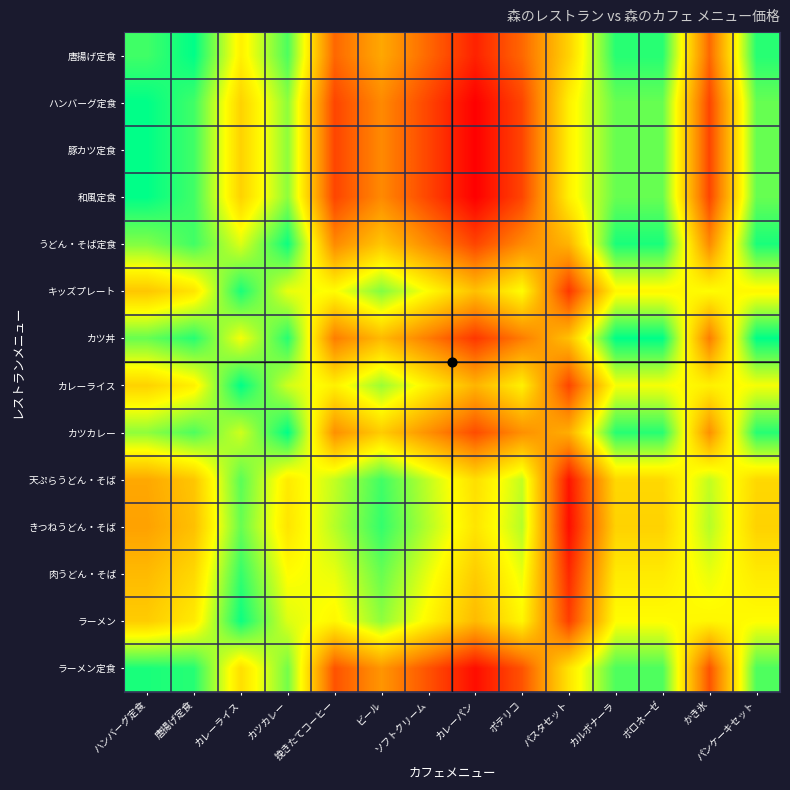

Reading left to right, what are all the values shown in this chart?

唐揚げ定食: ハンバーグ定食=50	唐揚げ定食=0	カレーライス=220	カツカレー=60	挽きたてコーヒー=440	ビール=340	ソフトクリーム=440	カレーパン=540	ポテリコ=440	パスタセット=270	カルボナーラ=30	ボロネーゼ=30	かき氷=440	パンケーキセット=30
ハンバーグ定食: ハンバーグ定食=0	唐揚げ定食=50	カレーライス=270	カツカレー=110	挽きたてコーヒー=490	ビール=390	ソフトクリーム=490	カレーパン=590	ポテリコ=490	パスタセット=220	カルボナーラ=80	ボロネーゼ=80	かき氷=490	パンケーキセット=80
豚カツ定食: ハンバーグ定食=0	唐揚げ定食=50	カレーライス=270	カツカレー=110	挽きたてコーヒー=490	ビール=390	ソフトクリーム=490	カレーパン=590	ポテリコ=490	パスタセット=220	カルボナーラ=80	ボロネーゼ=80	かき氷=490	パンケーキセット=80
和風定食: ハンバーグ定食=0	唐揚げ定食=50	カレーライス=270	カツカレー=110	挽きたてコーヒー=490	ビール=390	ソフトクリーム=490	カレーパン=590	ポテリコ=490	パスタセット=220	カルボナーラ=80	ボロネーゼ=80	かき氷=490	パンケーキセット=80
うどん・そば定食: ハンバーグ定食=100	唐揚げ定食=50	カレーライス=170	カツカレー=10	挽きたてコーヒー=390	ビール=290	ソフトクリーム=390	カレーパン=490	ポテリコ=390	パスタセット=320	カルボナーラ=20	ボロネーゼ=20	かき氷=390	パンケーキセット=20
キッズプレート: ハンバーグ定食=290	唐揚げ定食=240	カレーライス=20	カツカレー=180	挽きたてコーヒー=200	ビール=100	ソフトクリーム=200	カレーパン=300	ポテリコ=200	パスタセット=510	カルボナーラ=210	ボロネーゼ=210	かき氷=200	パンケーキセット=210
カツ丼: ハンバーグ定食=80	唐揚げ定食=30	カレーライス=190	カツカレー=30	挽きたてコーヒー=410	ビール=310	ソフトクリーム=410	カレーパン=510	ポテリコ=410	パスタセット=300	カルボナーラ=0	ボロネーゼ=0	かき氷=410	パンケーキセット=0
カレーライス: ハンバーグ定食=270	唐揚げ定食=220	カレーライス=0	カツカレー=160	挽きたてコーヒー=220	ビール=120	ソフトクリーム=220	カレーパン=320	ポテリコ=220	パスタセット=490	カルボナーラ=190	ボロネーゼ=190	かき氷=220	パンケーキセット=190
カツカレー: ハンバーグ定食=110	唐揚げ定食=60	カレーライス=160	カツカレー=0	挽きたてコーヒー=380	ビール=280	ソフトクリーム=380	カレーパン=480	ポテリコ=380	パスタセット=330	カルボナーラ=30	ボロネーゼ=30	かき氷=380	パンケーキセット=30
天ぷらうどん・そば: ハンバーグ定食=340	唐揚げ定食=290	カレーライス=70	カツカレー=230	挽きたてコーヒー=150	ビール=50	ソフトクリーム=150	カレーパン=250	ポテリコ=150	パスタセット=560	カルボナーラ=260	ボロネーゼ=260	かき氷=150	パンケーキセット=260
きつねうどん・そば: ハンバーグ定食=350	唐揚げ定食=300	カレーライス=80	カツカレー=240	挽きたてコーヒー=140	ビール=40	ソフトクリーム=140	カレーパン=240	ポテリコ=140	パスタセット=570	カルボナーラ=270	ボロネーゼ=270	かき氷=140	パンケーキセット=270
肉うどん・そば: ハンバーグ定食=310	唐揚げ定食=260	カレーライス=40	カツカレー=200	挽きたてコーヒー=180	ビール=80	ソフトクリーム=180	カレーパン=280	ポテリコ=180	パスタセット=530	カルボナーラ=230	ボロネーゼ=230	かき氷=180	パンケーキセット=230
ラーメン: ハンバーグ定食=280	唐揚げ定食=230	カレーライス=10	カツカレー=170	挽きたてコーヒー=210	ビール=110	ソフトクリーム=210	カレーパン=310	ポテリコ=210	パスタセット=500	カルボナーラ=200	ボロネーゼ=200	かき氷=210	パンケーキセット=200
ラーメン定食: ハンバーグ定食=20	唐揚げ定食=30	カレーライス=250	カツカレー=90	挽きたてコーヒー=470	ビール=370	ソフトクリーム=470	カレーパン=570	ポテリコ=470	パスタセット=240	カルボナーラ=60	ボロネーゼ=60	かき氷=470	パンケーキセット=60